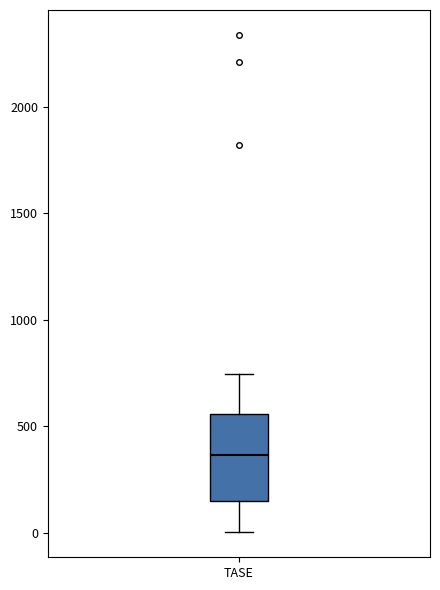

Read this box plot against the y-axis: the position of the median line, the range covered by the box, and the ends of both whiskers. The values are not printed on the chart, so give them approximately, as read against the axis.

median 350, box 150 to 550, whiskers 0 to 750